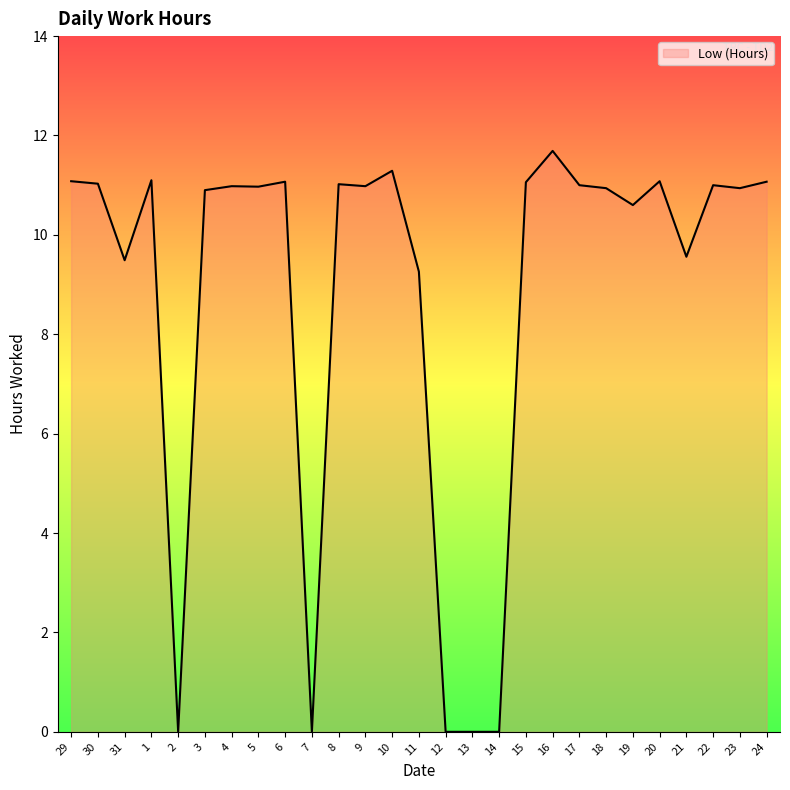

What is the sum of the values at 11 and 29?

20.3